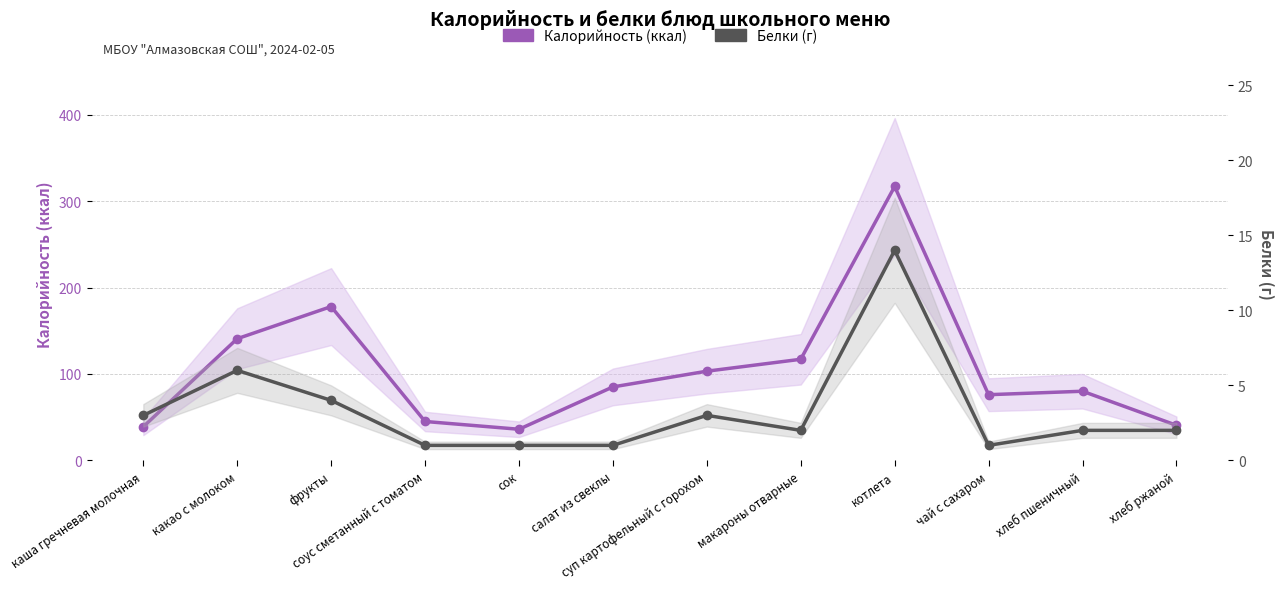

True or false: Калорийность (ккал) has more than 1 interior local peaks.

True